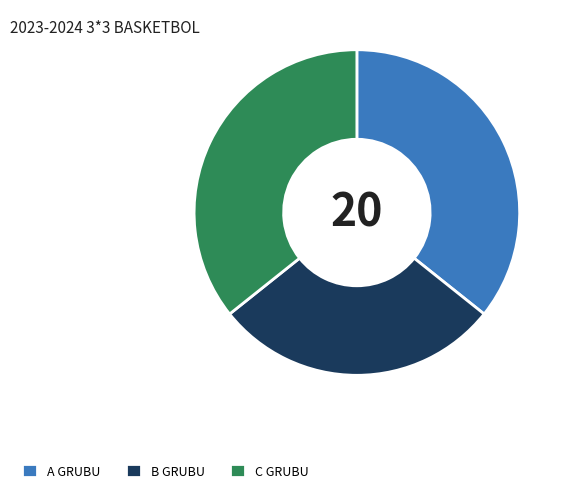

Do A GRUBU and C GRUBU together represent more than half of the pie?

Yes